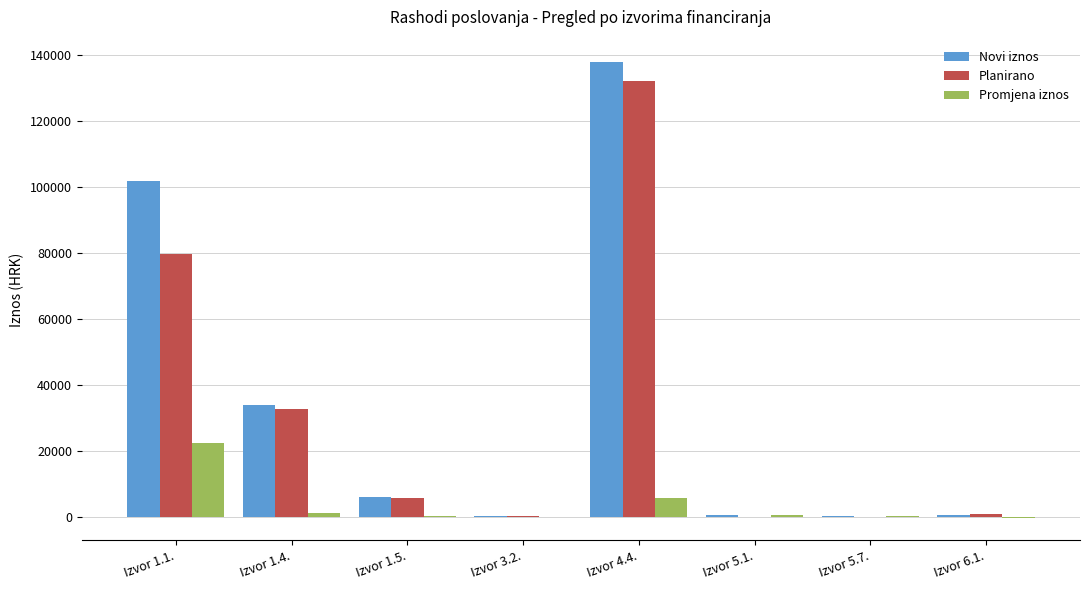

Which label corresponds to the largest value in the chart?

Izvor 4.4.